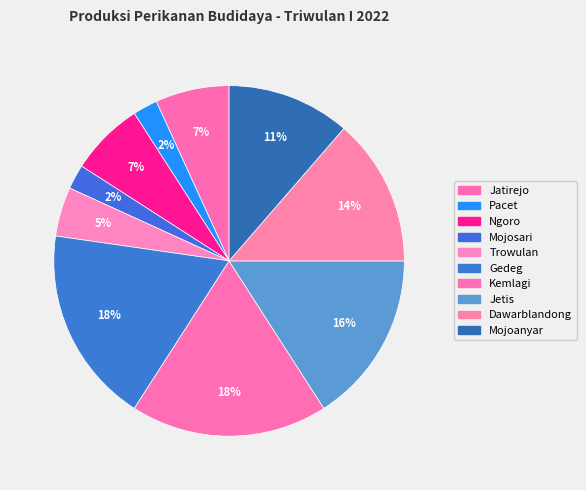

How many slices are in this pie chart?

10